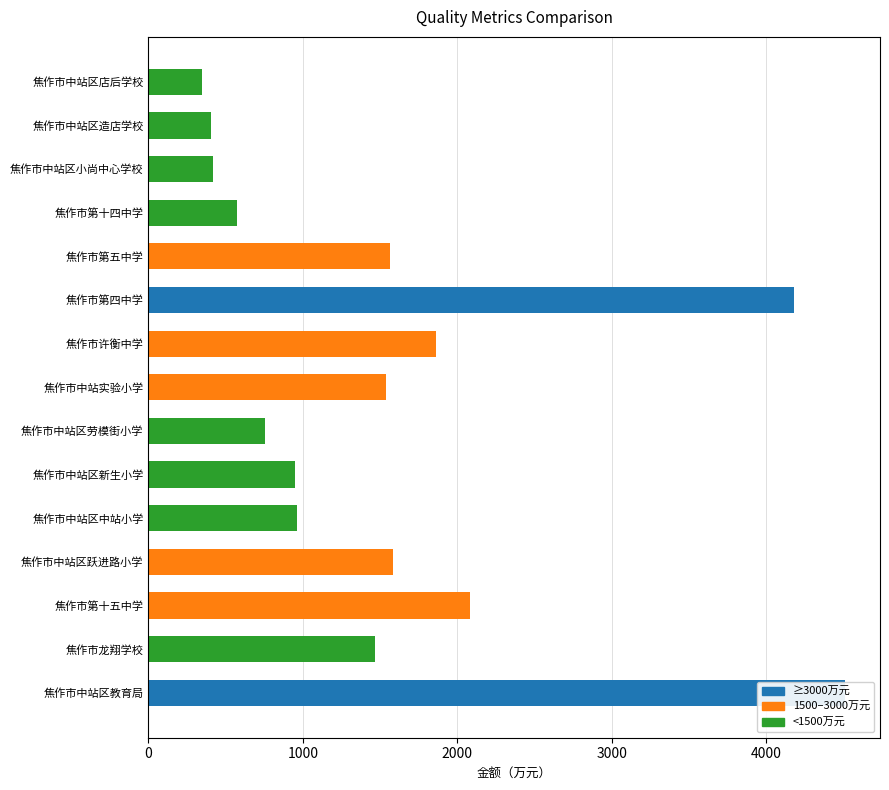

What is the average value?

1546.8